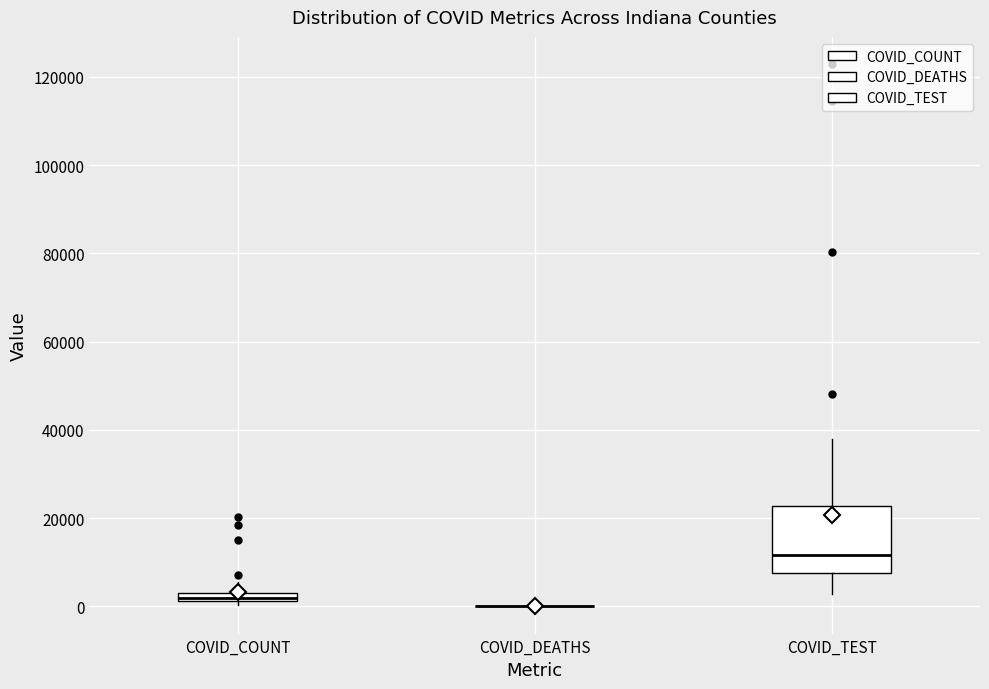

Which box is the tallest, from its lower edge to its upper edge?

COVID_TEST